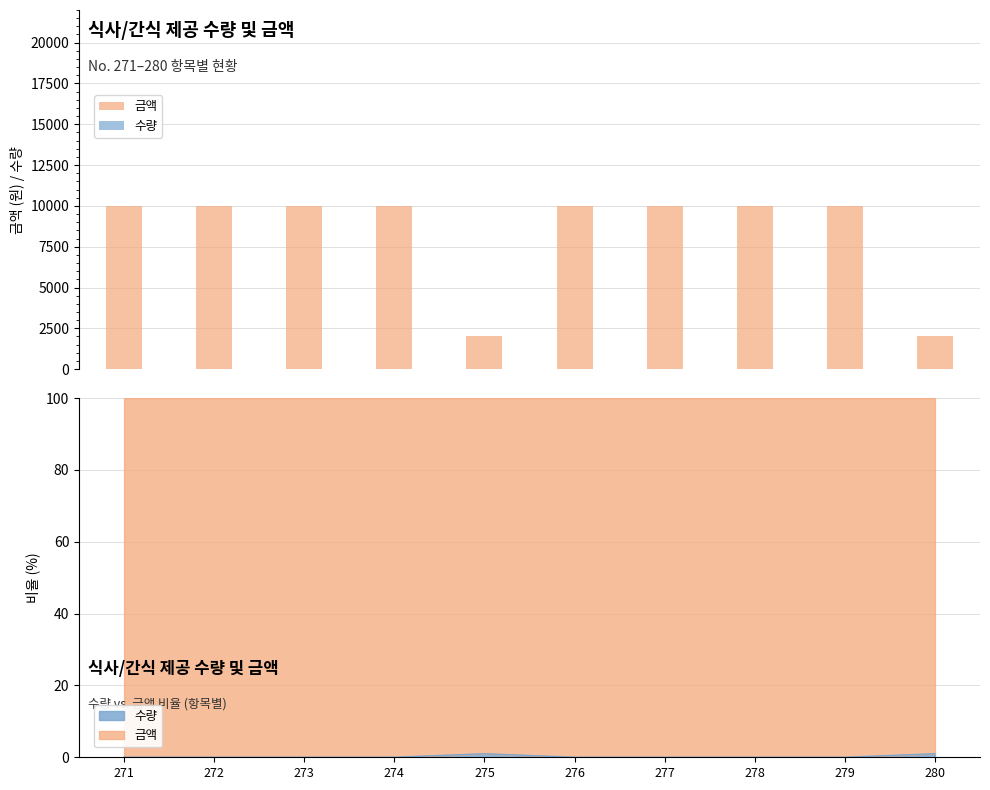

Which series has the largest range (max minus min)?

금액